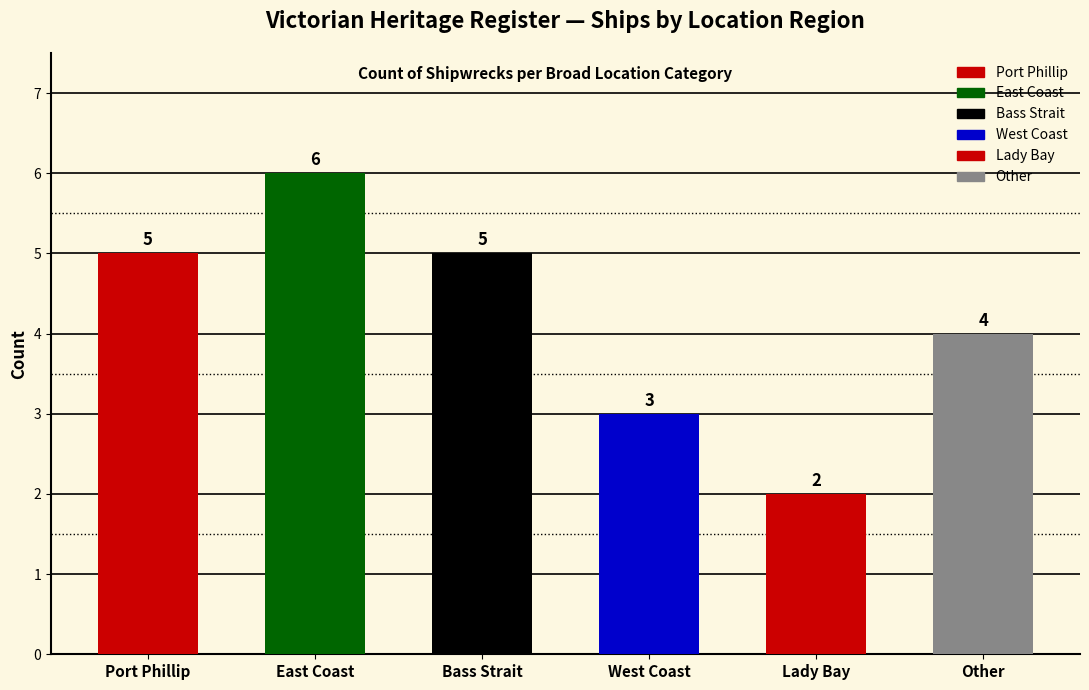

Reading left to right, list all the values displayed in this chart.

5	6	5	3	2	4